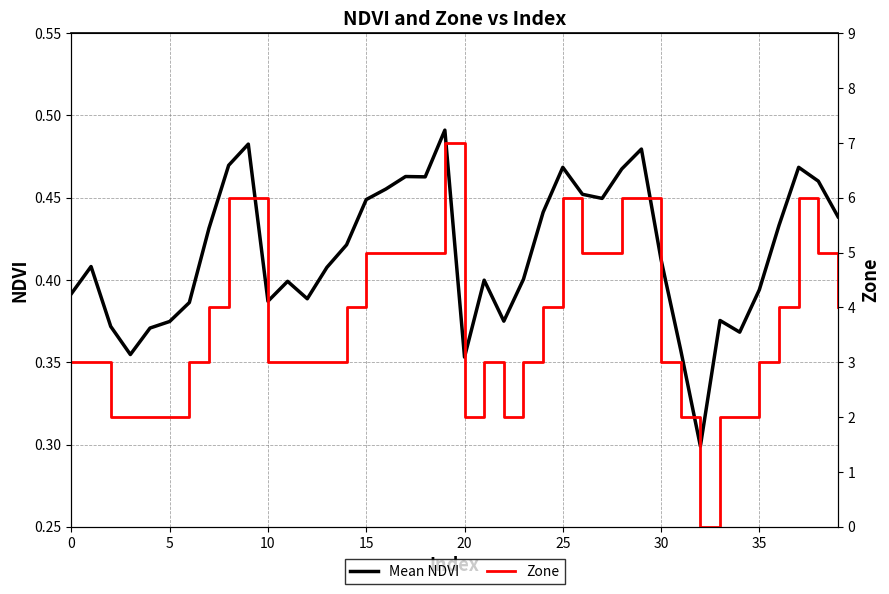

What is the difference between the maximum and minimum values in the Mean NDVI series?

0.2